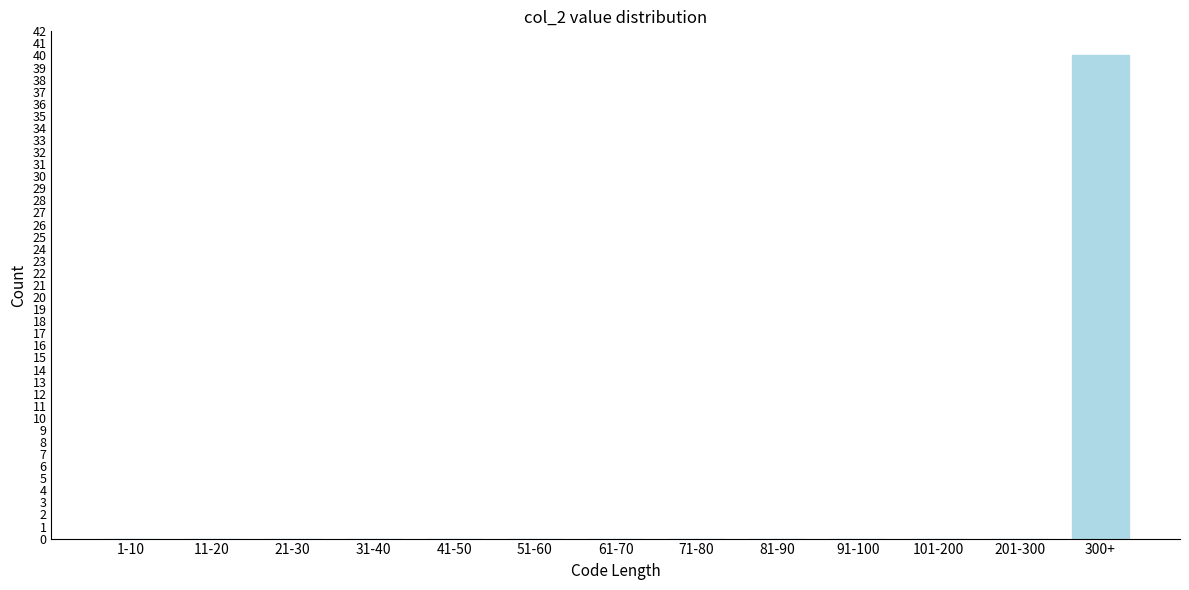

Reading right to left, extract all data points from this chart.

300+=40	201-300=0	101-200=0	91-100=0	81-90=0	71-80=0	61-70=0	51-60=0	41-50=0	31-40=0	21-30=0	11-20=0	1-10=0